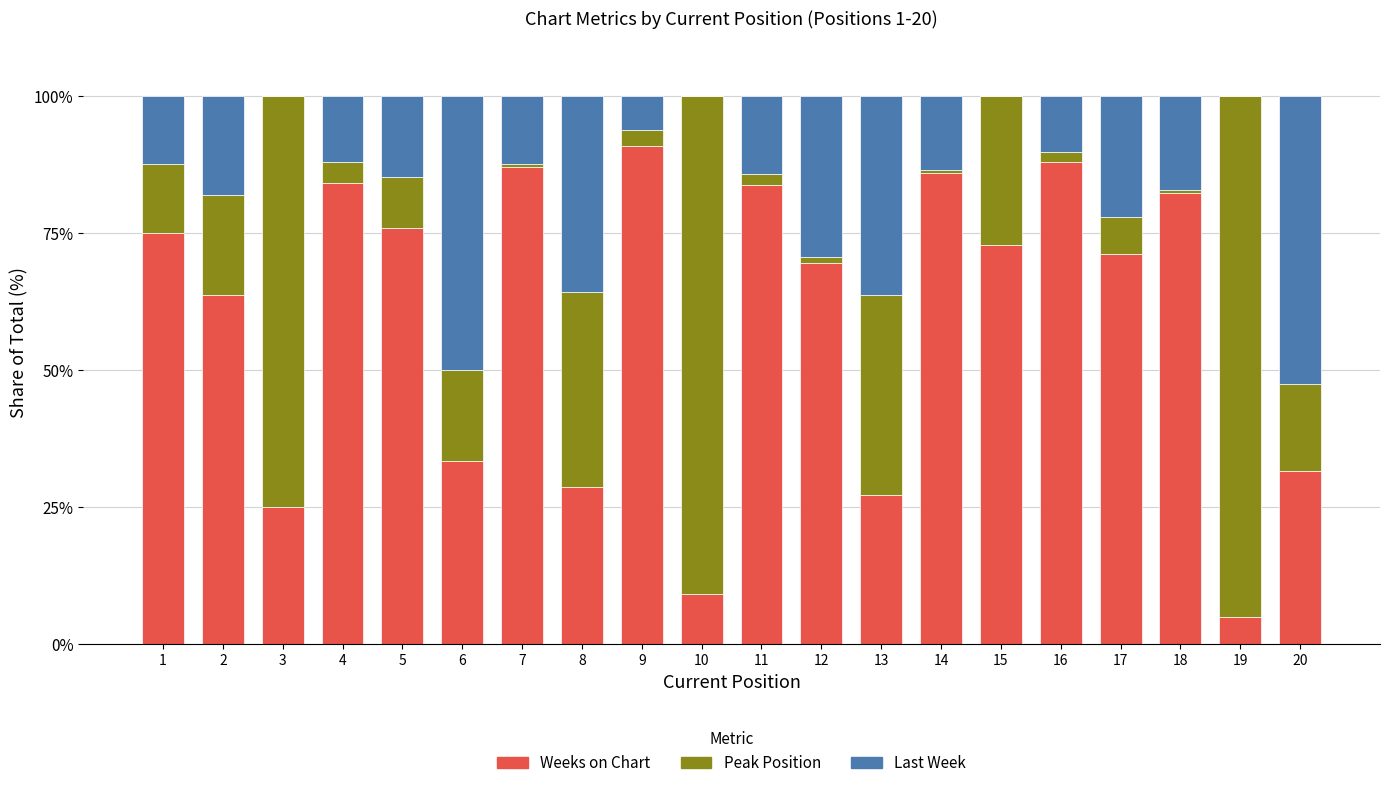

What is the maximum value for Weeks on Chart?

90.9